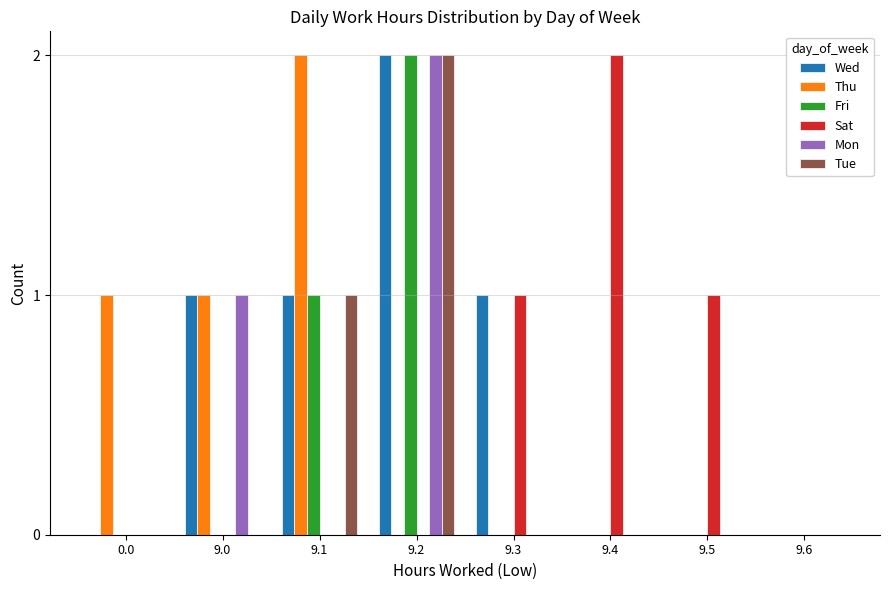

What is the total value across all series at 9.1?

5